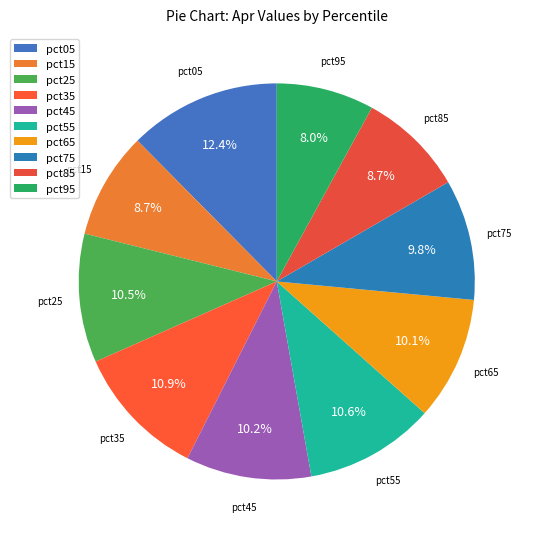

What portion of the pie excludes pct15?

91.3%